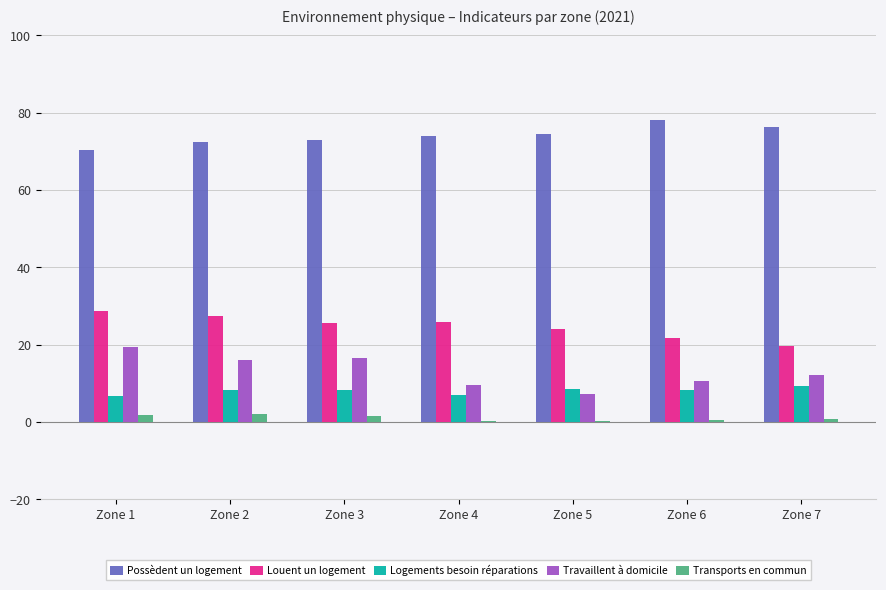

Which series has the largest total across all categories?

Possèdent un logement